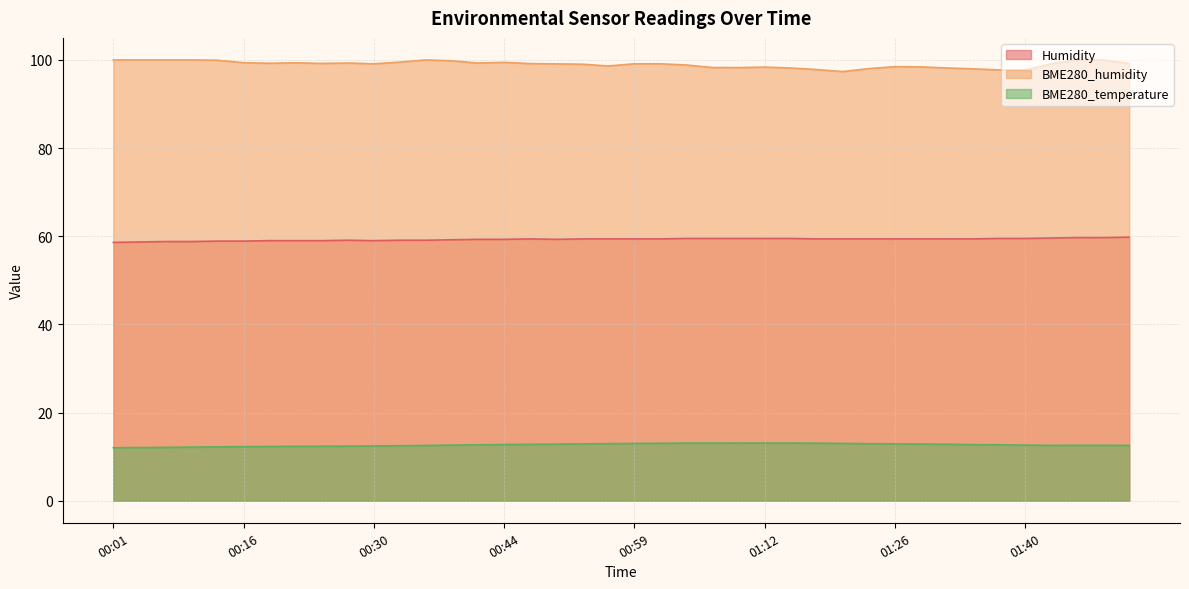

What is the label of the 21st point from the right?

00:56